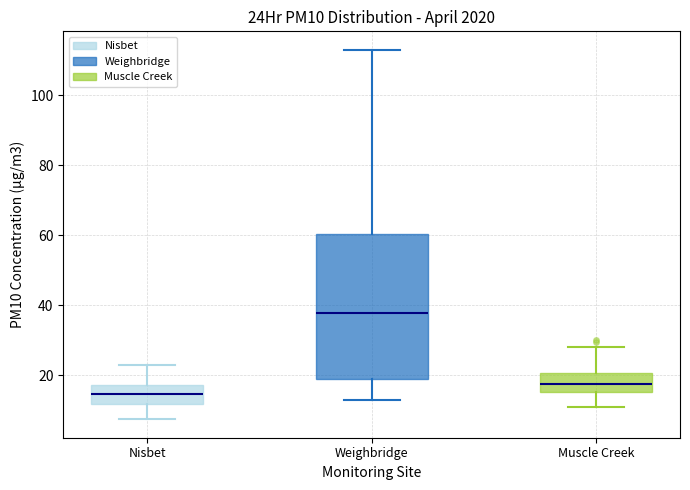

Reading left to right, read every box against the y-axis: the position of its median line, the range the box covers, and the ends of its whiskers. The values are not printed on the chart, so give them approximately, as read against the axis.

Nisbet: median 14, box 12 to 18, whiskers 8 to 22
Weighbridge: median 38, box 20 to 60, whiskers 12 to 112
Muscle Creek: median 18, box 16 to 20, whiskers 10 to 28